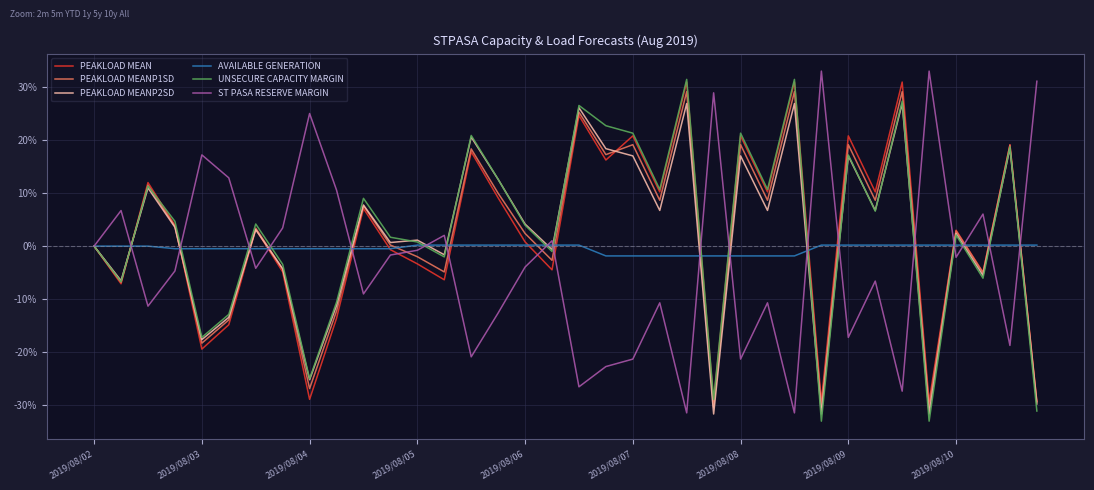

What is the lowest value of the PEAKLOAD MEANP2SD series?

-31.7